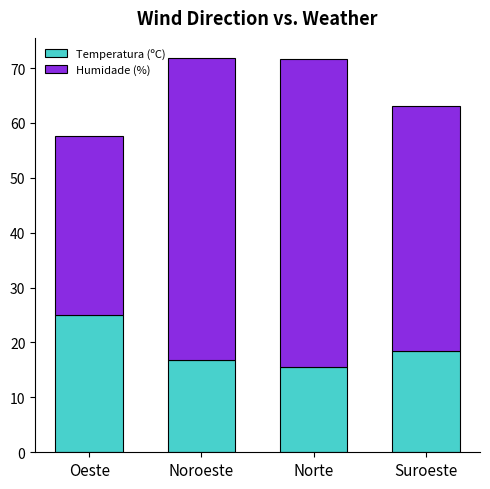

What is the sum of the Temperatura (ºC) values at Suroeste and Noroeste?

35.4